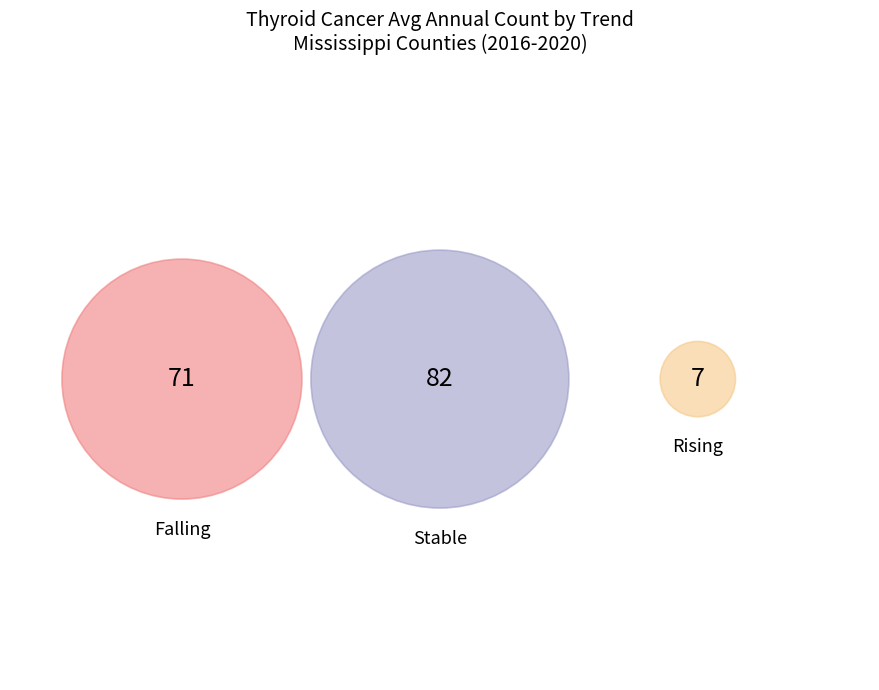

What is the ratio of the value at stable to the value at rising?

12.0